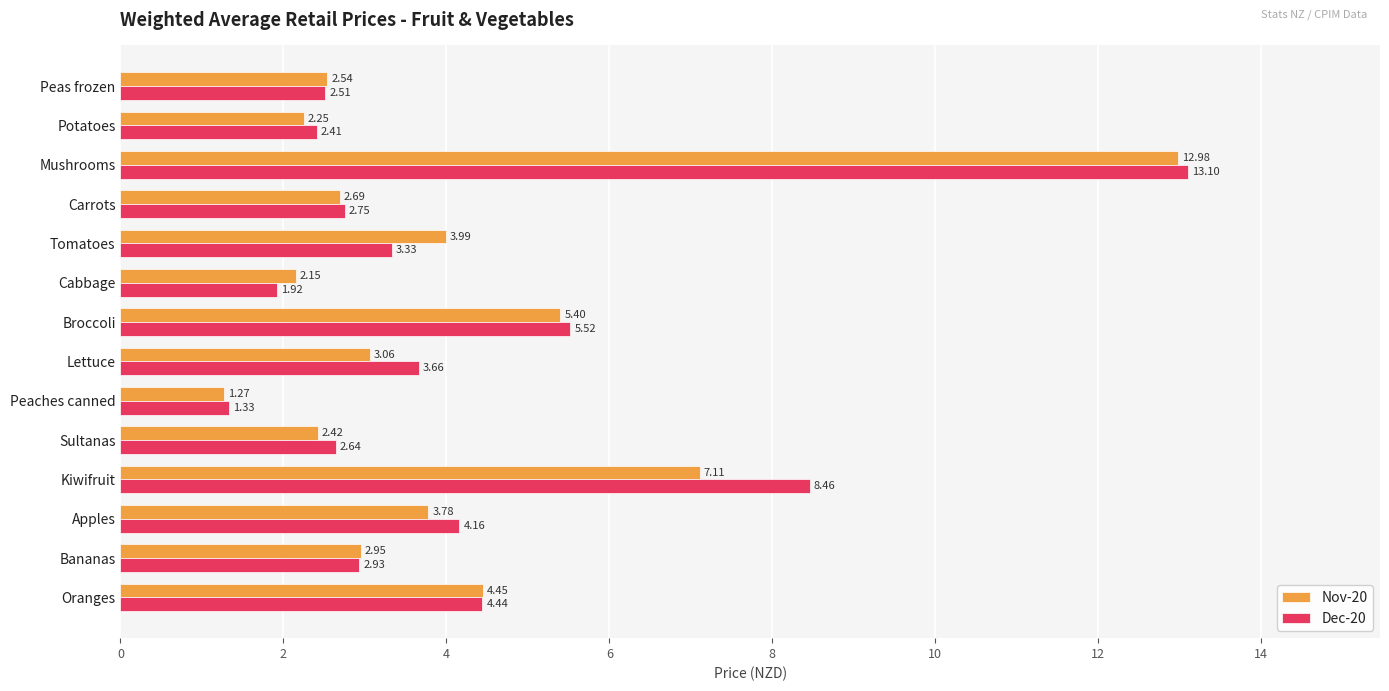

How many data points in Nov-20 are less than 3?

7